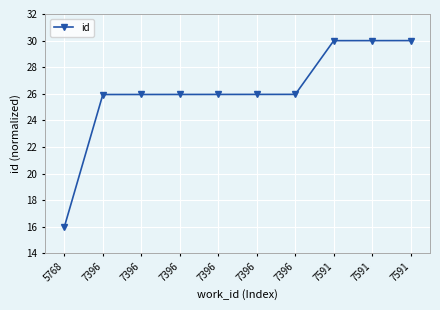

Is this an area chart (filled region under the line)?

No